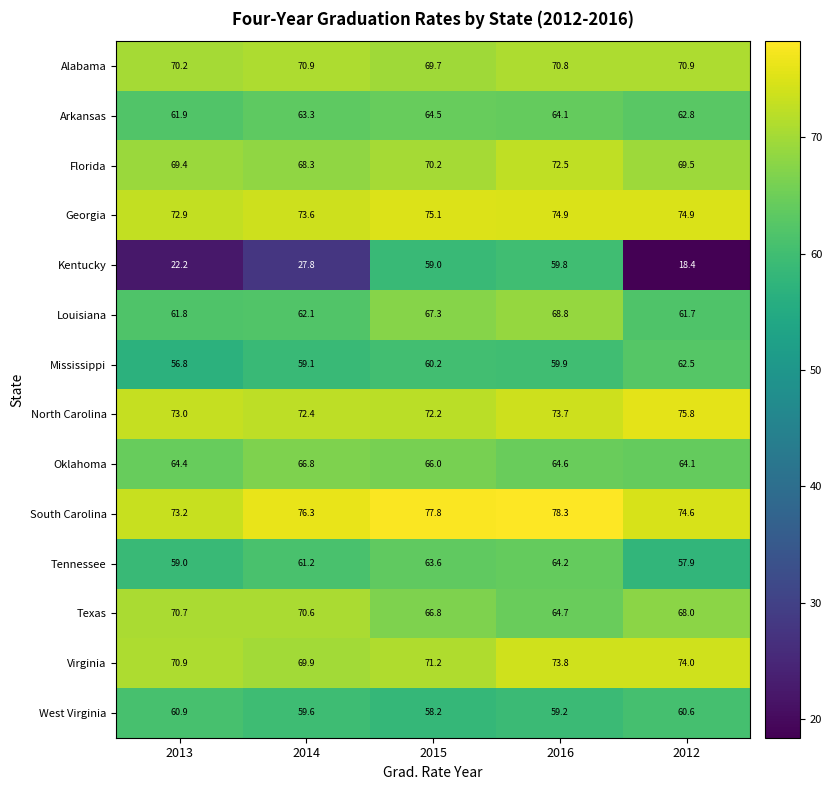

What is the minimum value shown in the chart?

18.4